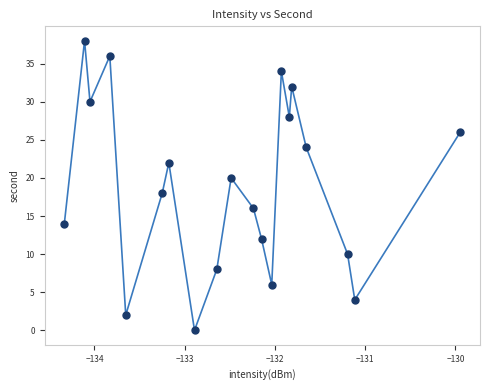

What is the range of Y values (max minus min)?

38